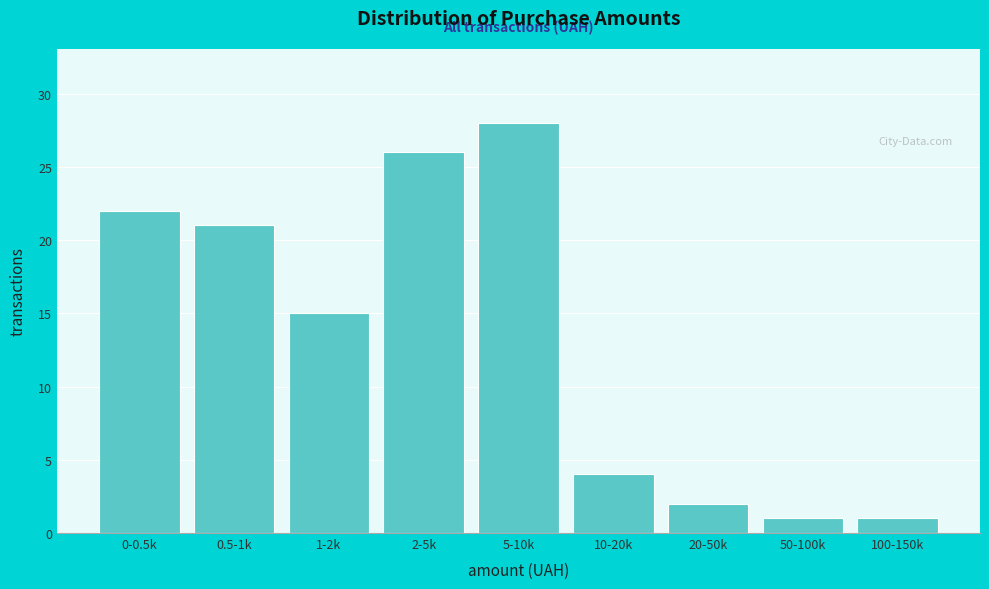

Reading left to right, list all the values displayed in this chart.

22	21	15	26	28	4	2	1	1